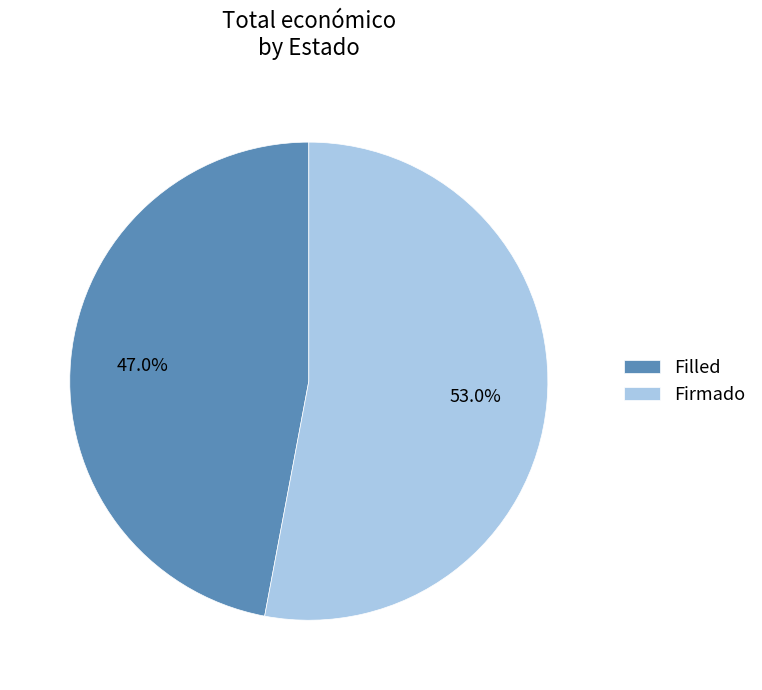

To the nearest percent, what is the average slice percentage?

50%